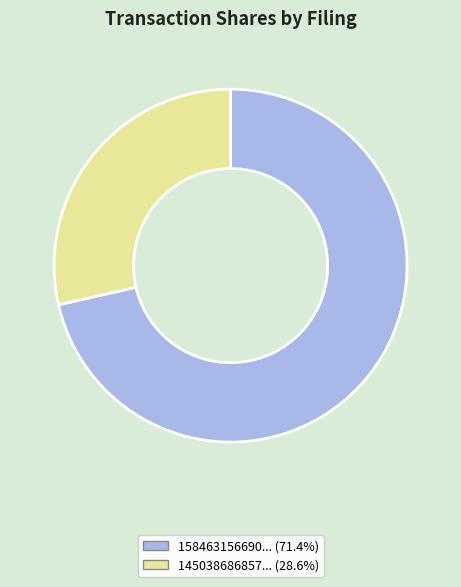

Does 145038686857... (28.6%) account for over 50% of the chart?

No